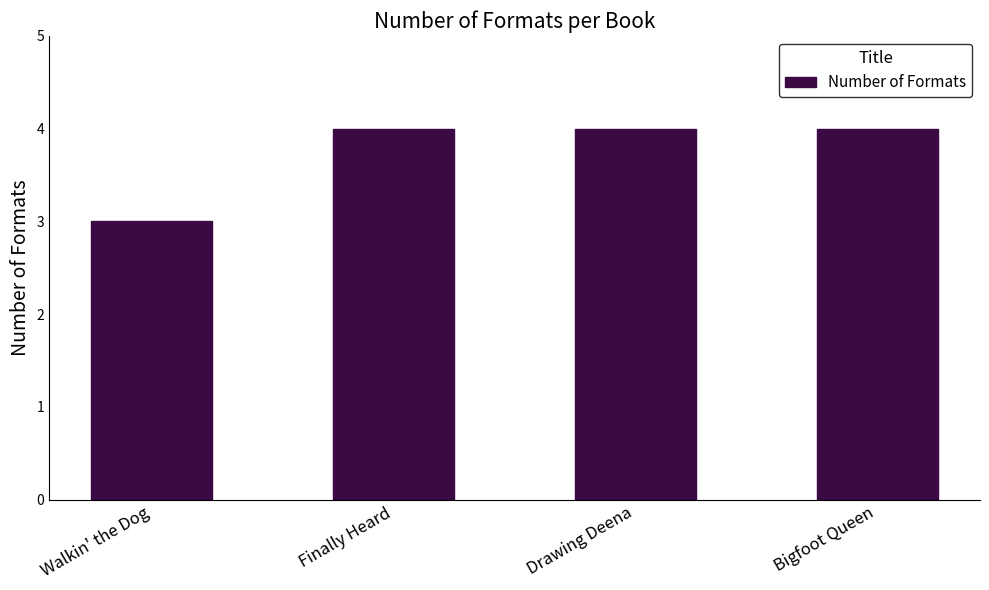

Is it true that the value at Bigfoot Queen is 4?

True